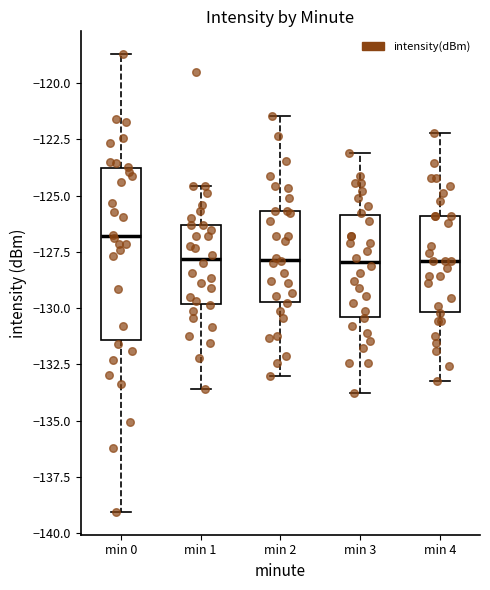

Where does the lower whisker of the box for min 2 end on the y-axis? The values are not printed on the chart, so give them approximately, as read against the axis.

-133.0